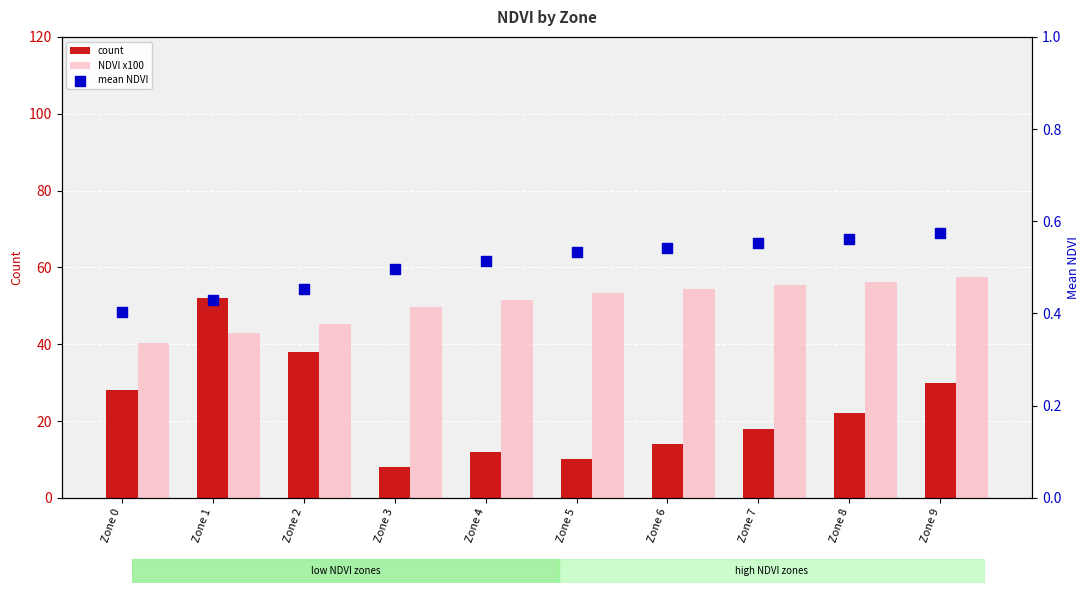

Which series contains the lowest Y value?

mean NDVI